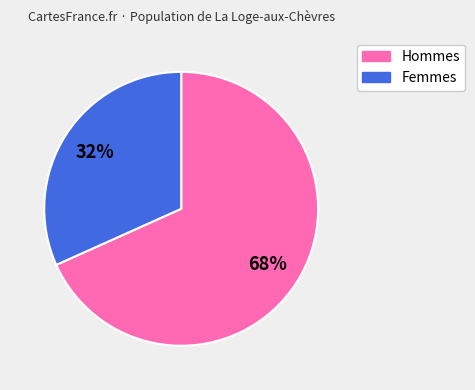

Does any single category account for the majority?

Yes